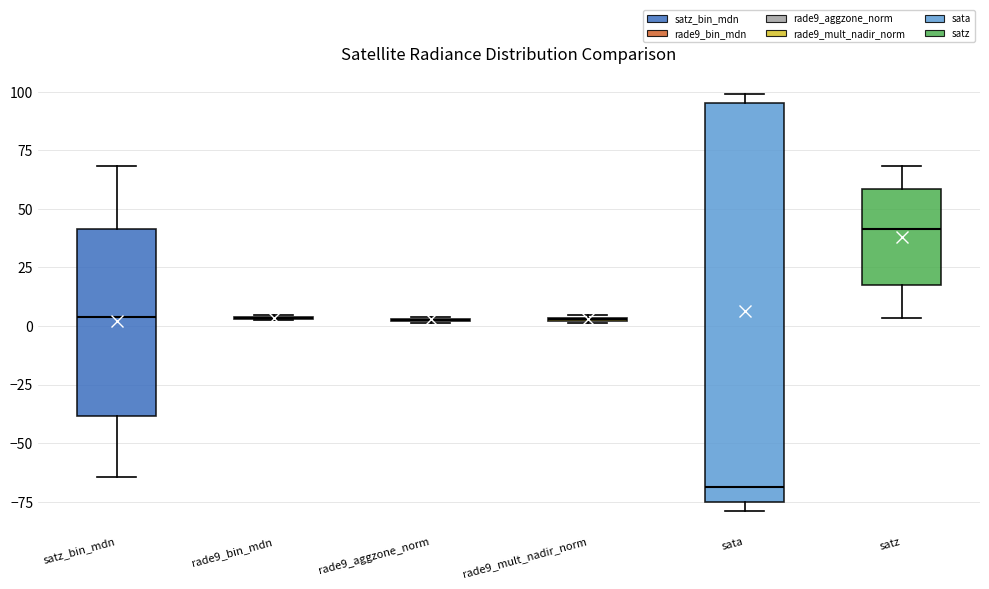

Which box is the tallest, from its lower edge to its upper edge?

sata